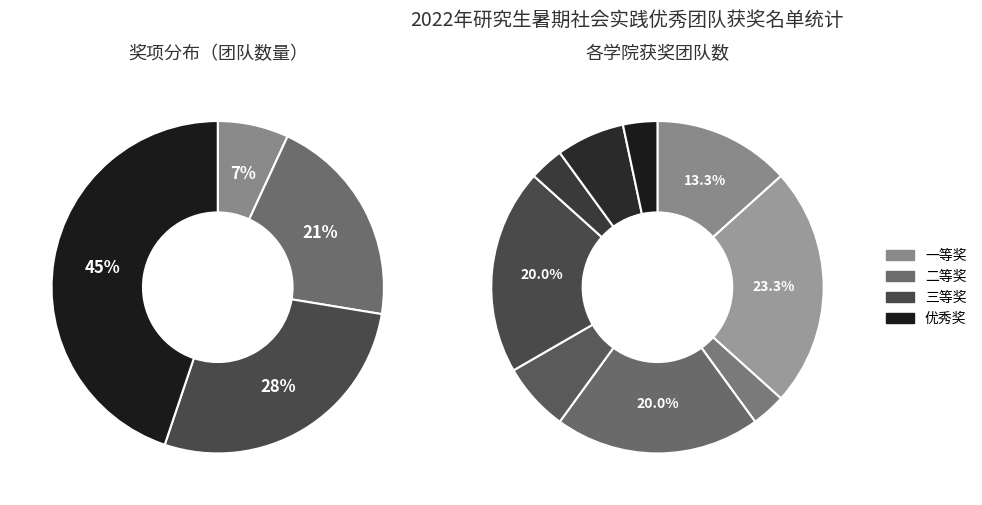

Which slice is the smallest?

一等奖